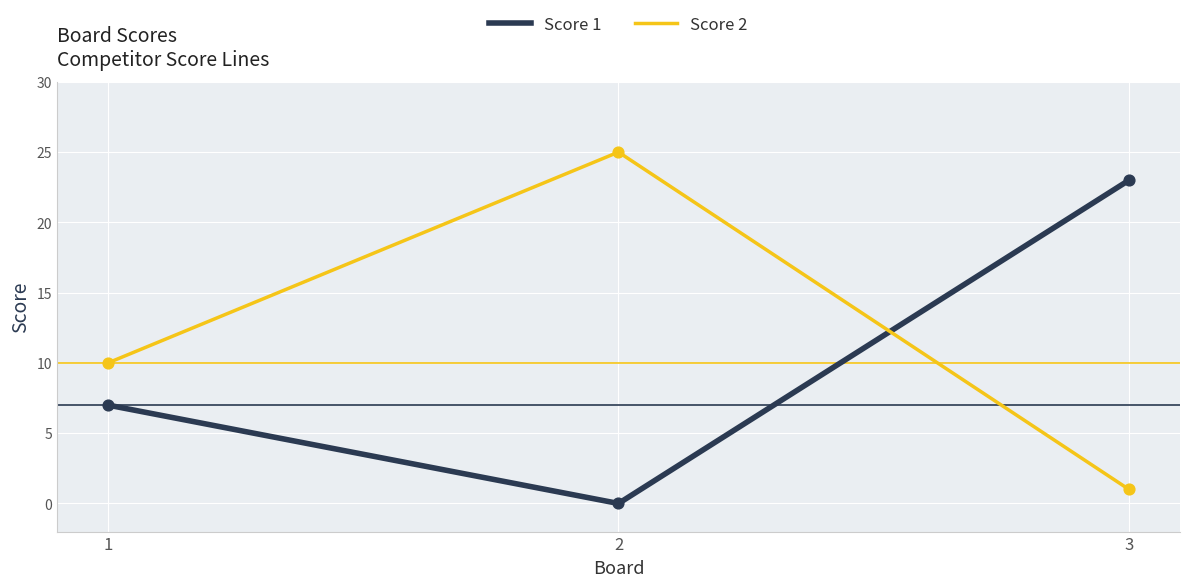

At which category is the sum across all series the highest?

2